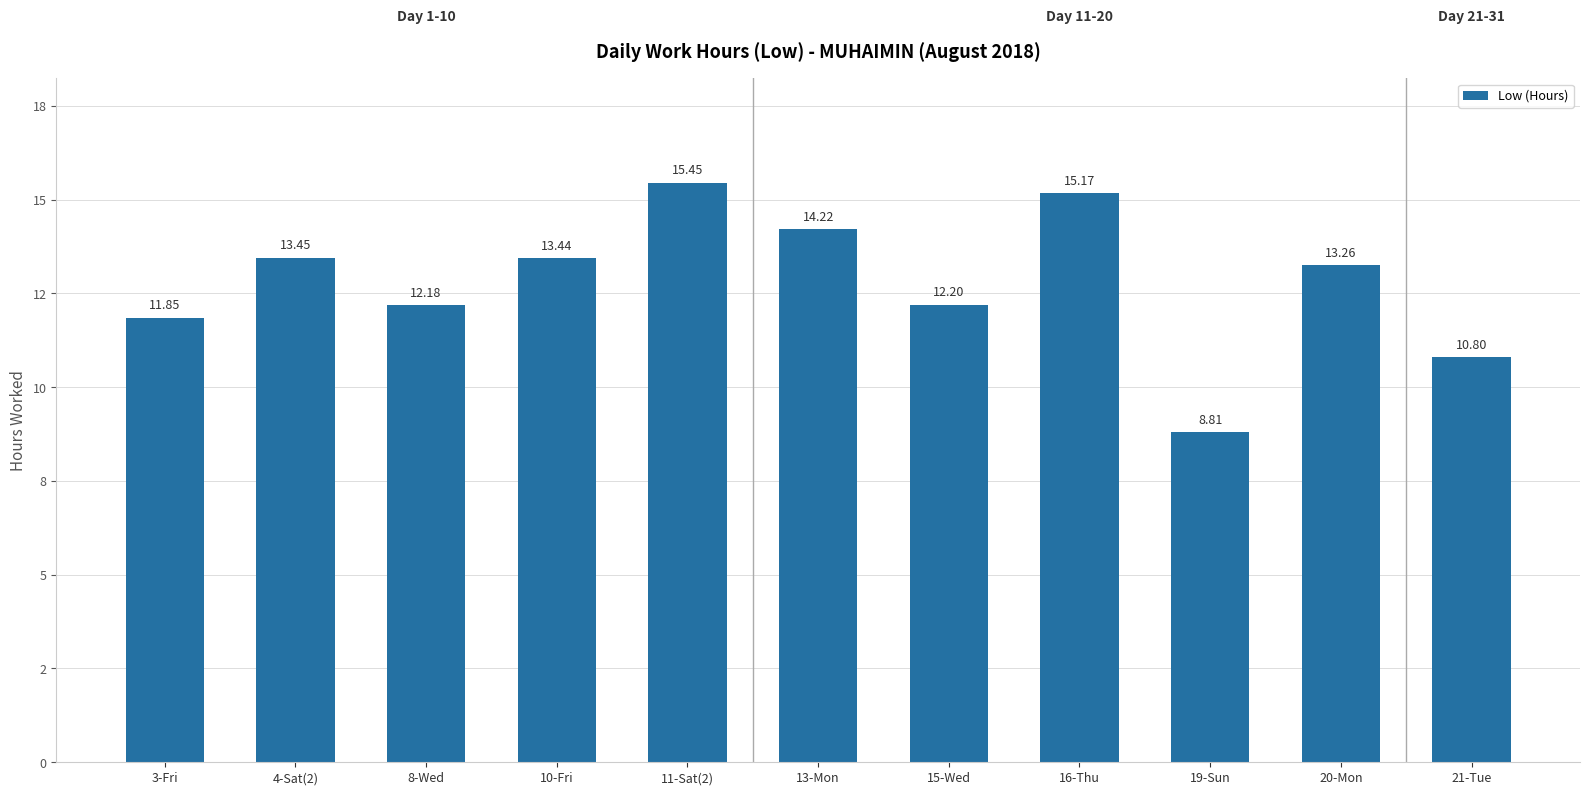

Reading right to left, what are all the values shown in this chart?

21-Tue=10.8	20-Mon=13.3	19-Sun=8.8	16-Thu=15.2	15-Wed=12.2	13-Mon=14.2	11-Sat(2)=15.4	10-Fri=13.4	8-Wed=12.2	4-Sat(2)=13.4	3-Fri=11.8